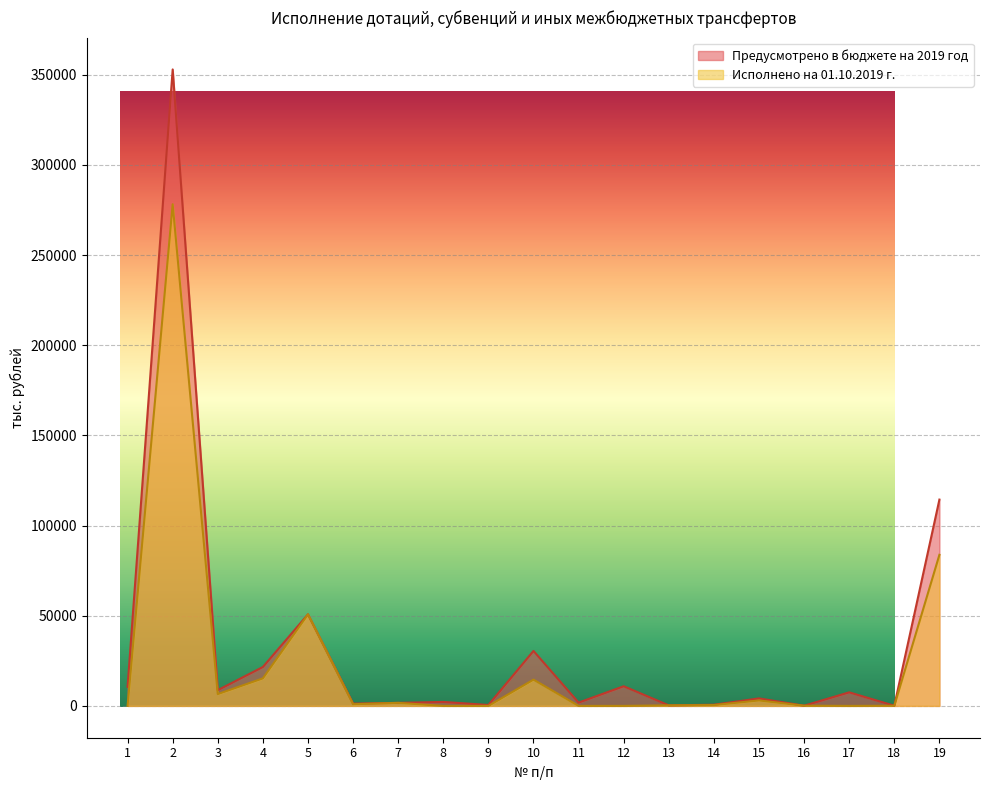

Is the value of Исполнено на 01.10.2019 г. at 4 greater than the value of Предусмотрено в бюджете на 2019 год at 18?

Yes